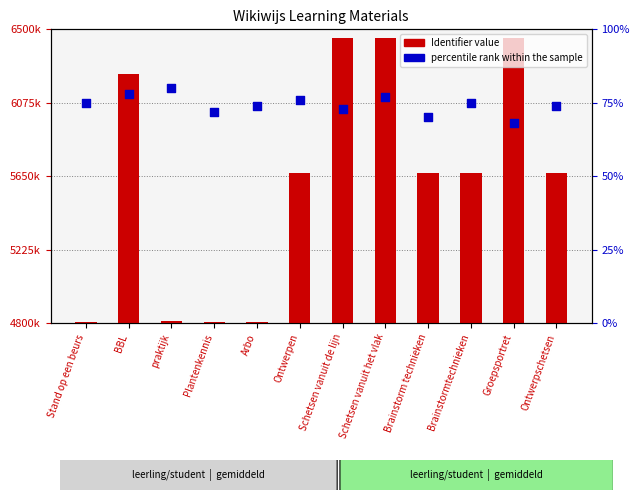

Which series has the widest spread of Y values?

Identifier